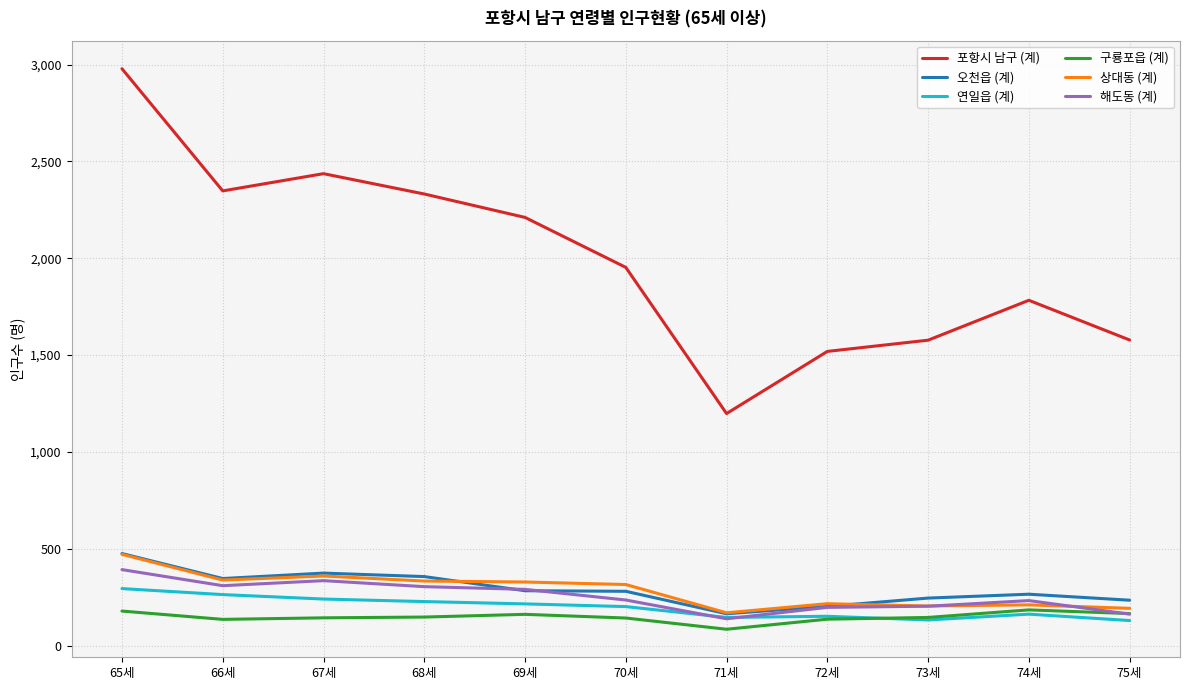

Is the value of 구룡포읍 (계) at 66세 greater than the value of 포항시 남구 (계) at 69세?

No